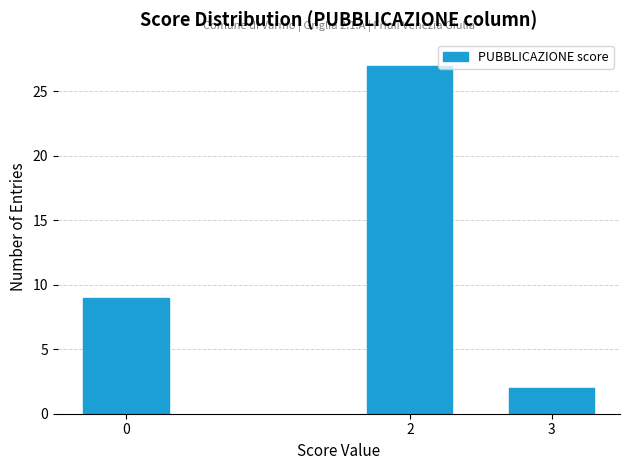

Reading left to right, transcribe all the data shown in this chart.

0=9	2=27	3=2